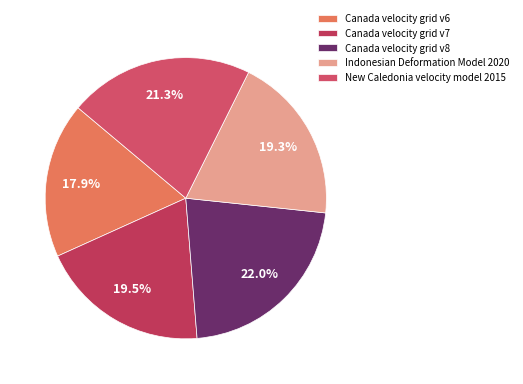

Does Canada velocity grid v7 represent more than half of the total?

No